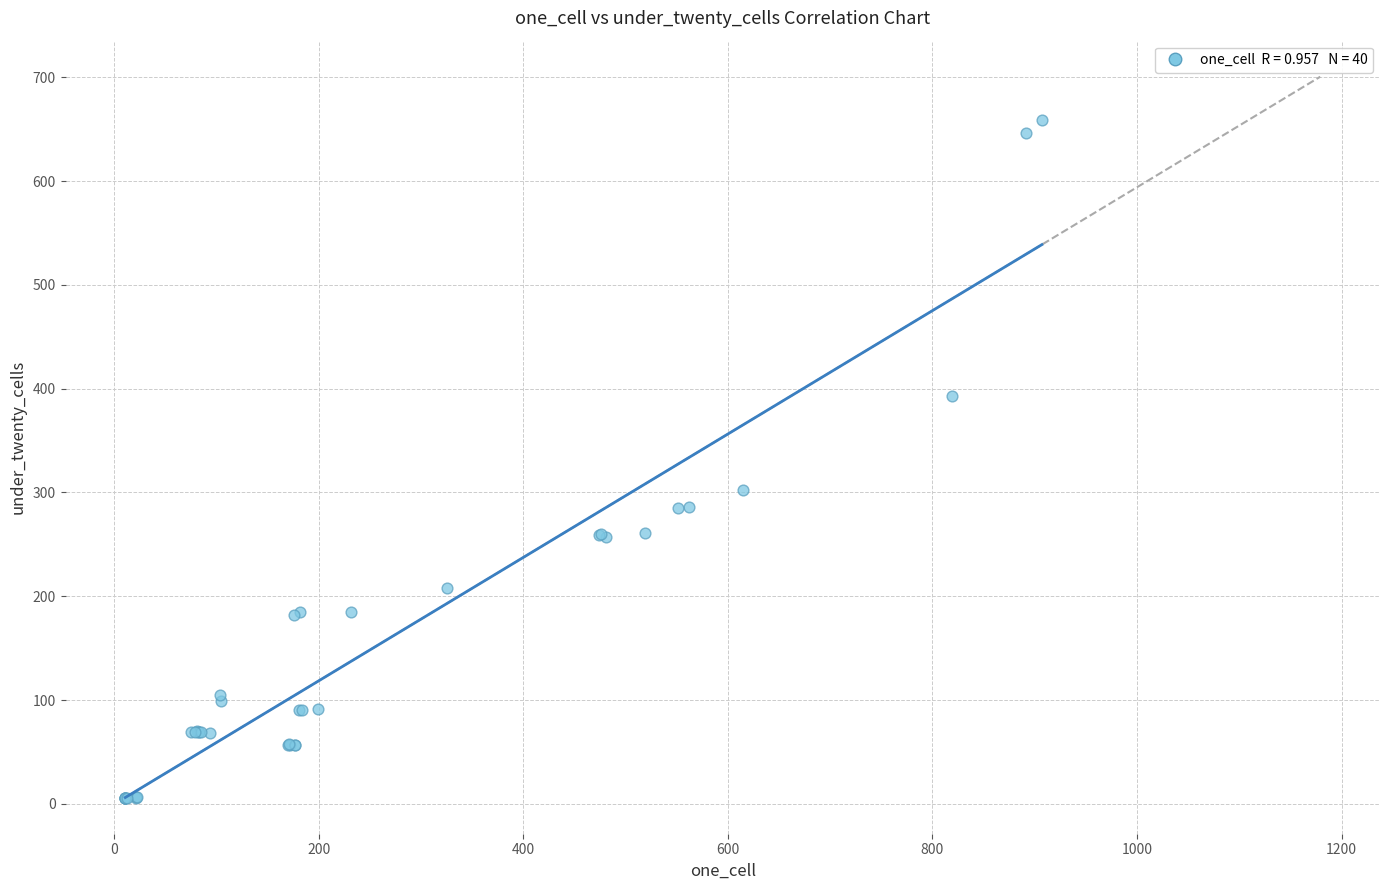

What Y value in the scatter plot is closest to 332?

302